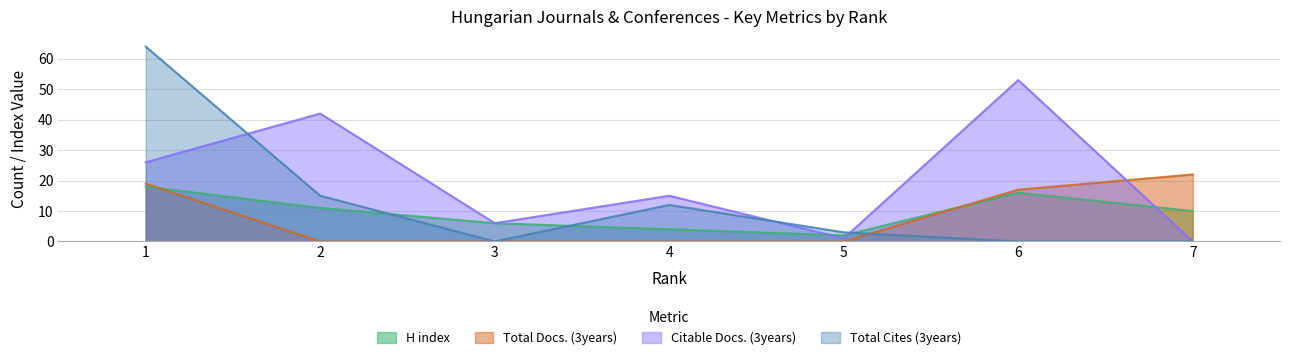

The H index series shows 3 at 5. True or false?

False